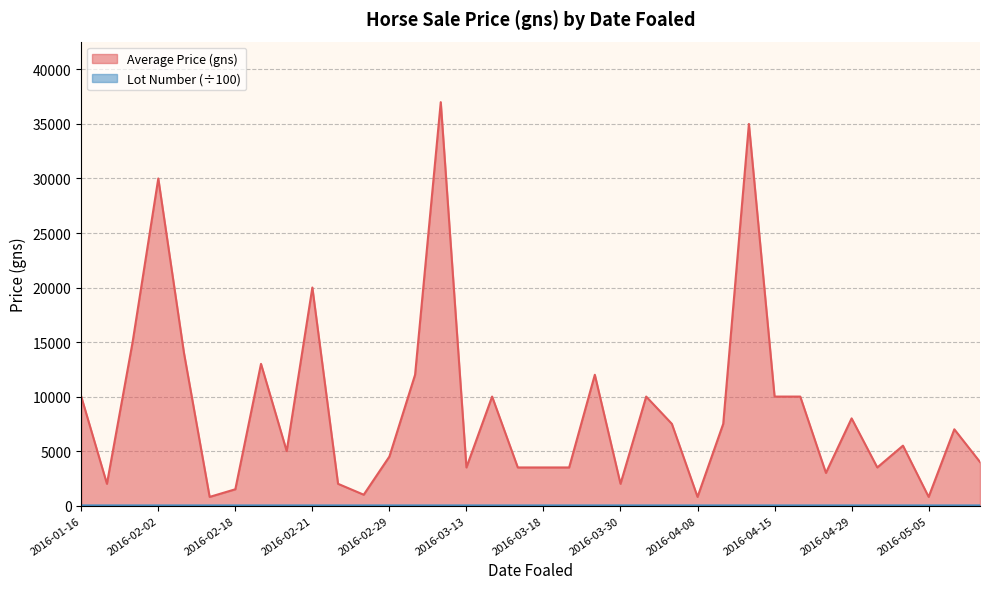

Between 2016-02-13 and 2016-03-14, which is larger?

2016-03-14